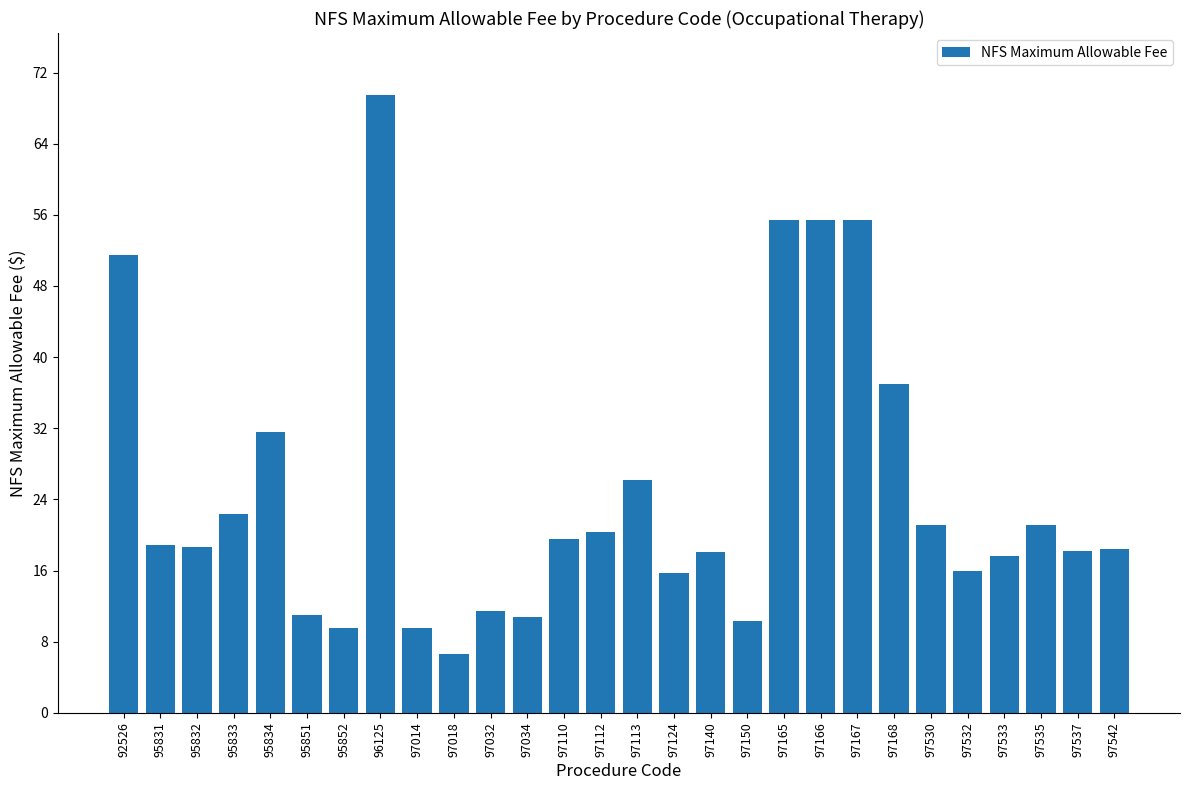

Between 95831 and 95851, which is larger?

95831